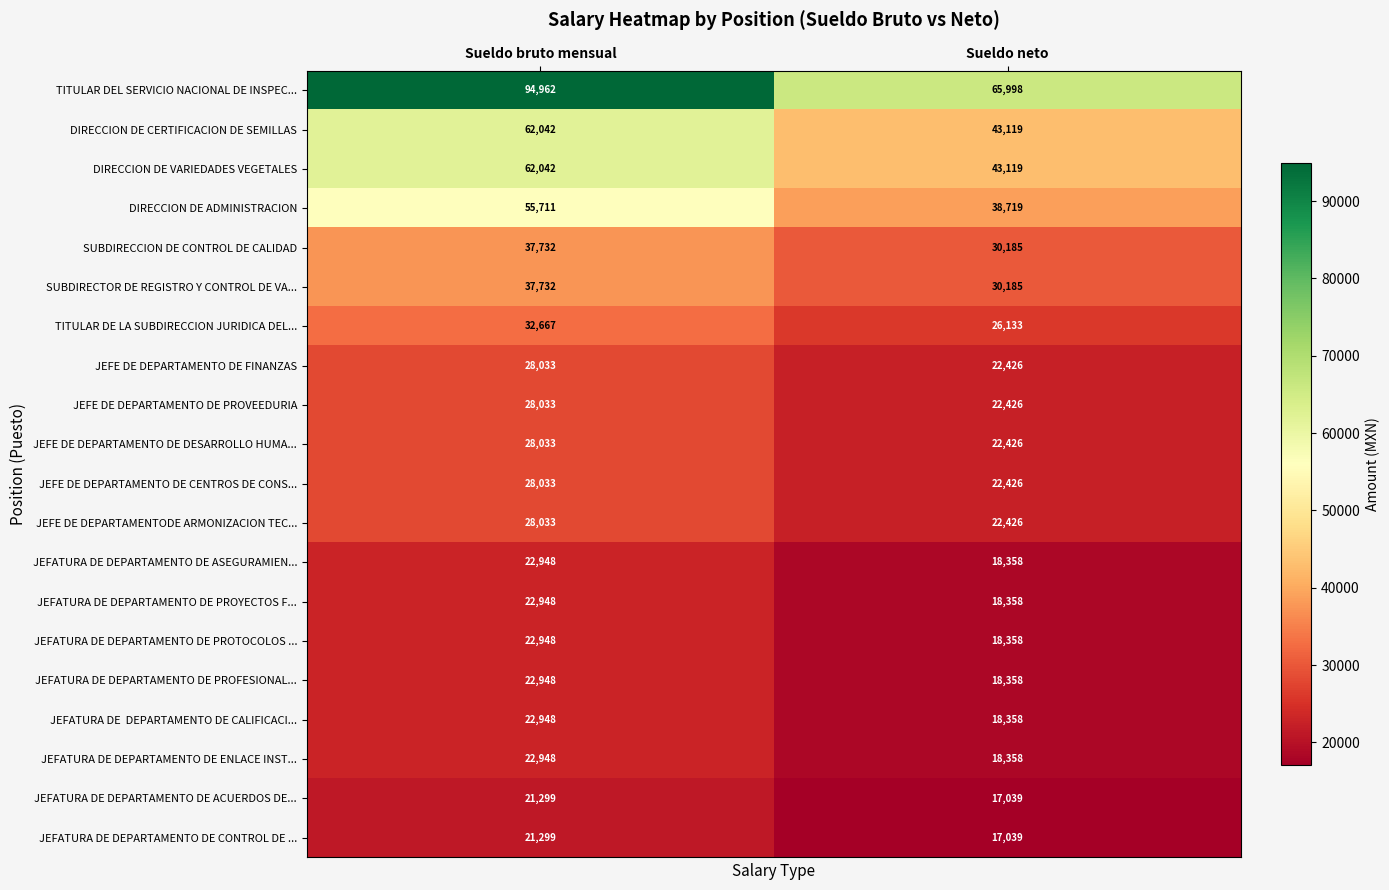

What is the sum of the JEFATURA DE DEPARTAMENTO DE PROYECTOS F... values at Sueldo neto and Sueldo bruto mensual?

41306